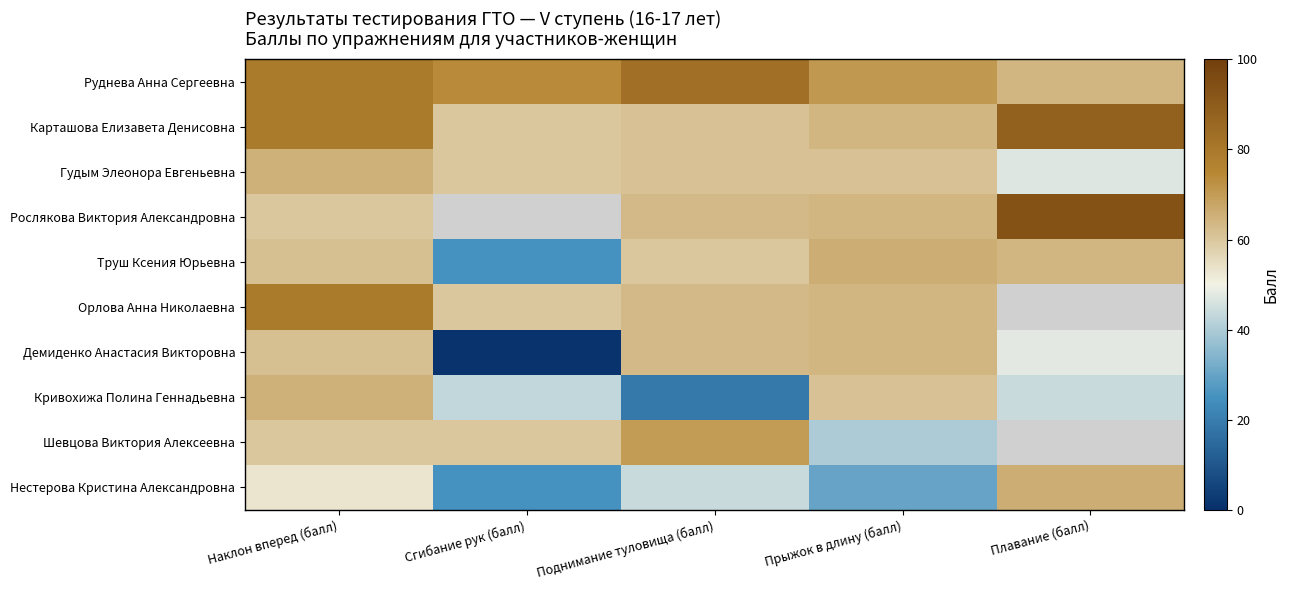

At which label does Руднева Анна Сергеевна reach its peak?

Поднимание туловища (балл)